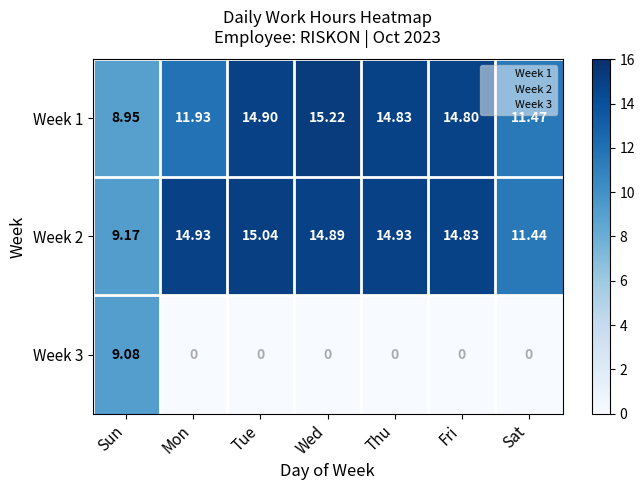

At which label does Week 1 first exceed 14?

Tue